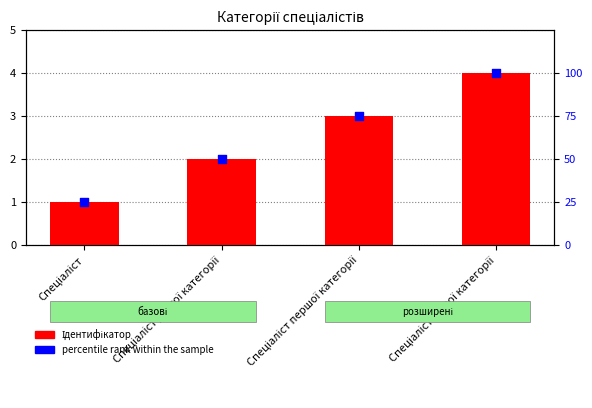

Which series has the largest total across all categories?

percentile rank within the sample